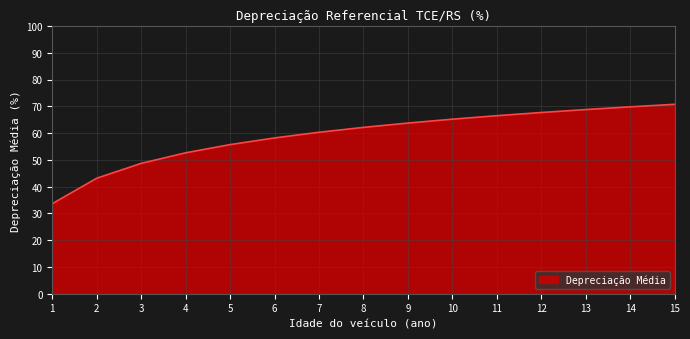

What is the ratio of the value at 4 to the value at 13?

0.8